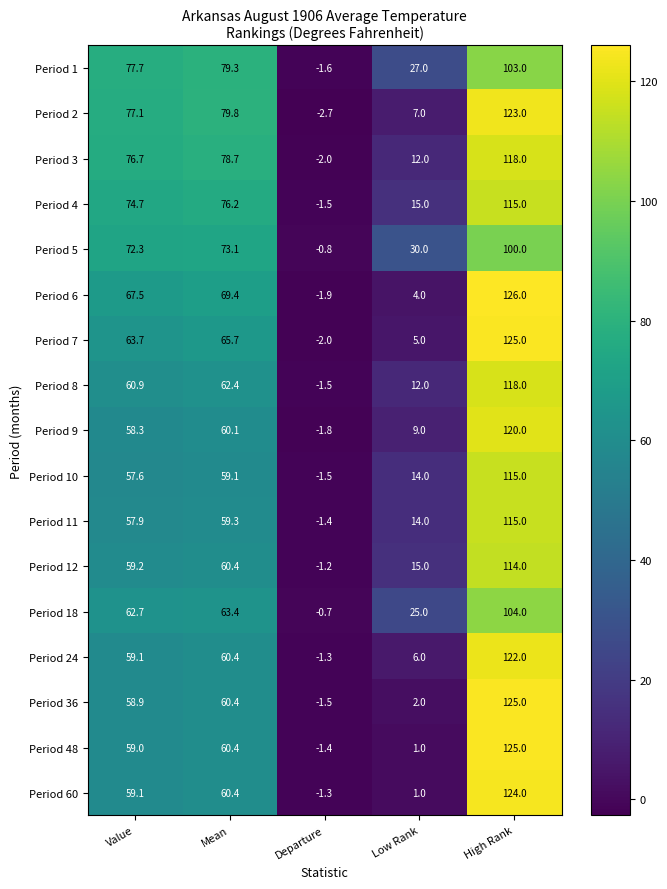

What is the difference between the highest and lowest values at Value?

20.1